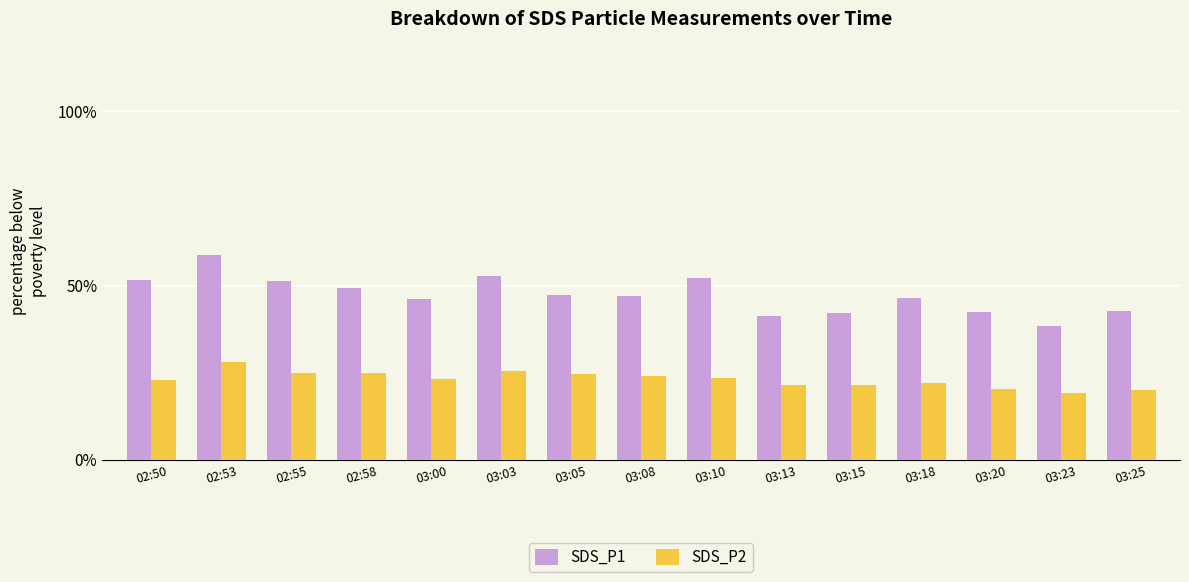

At which category does the chart reach its peak across all series?

02:53